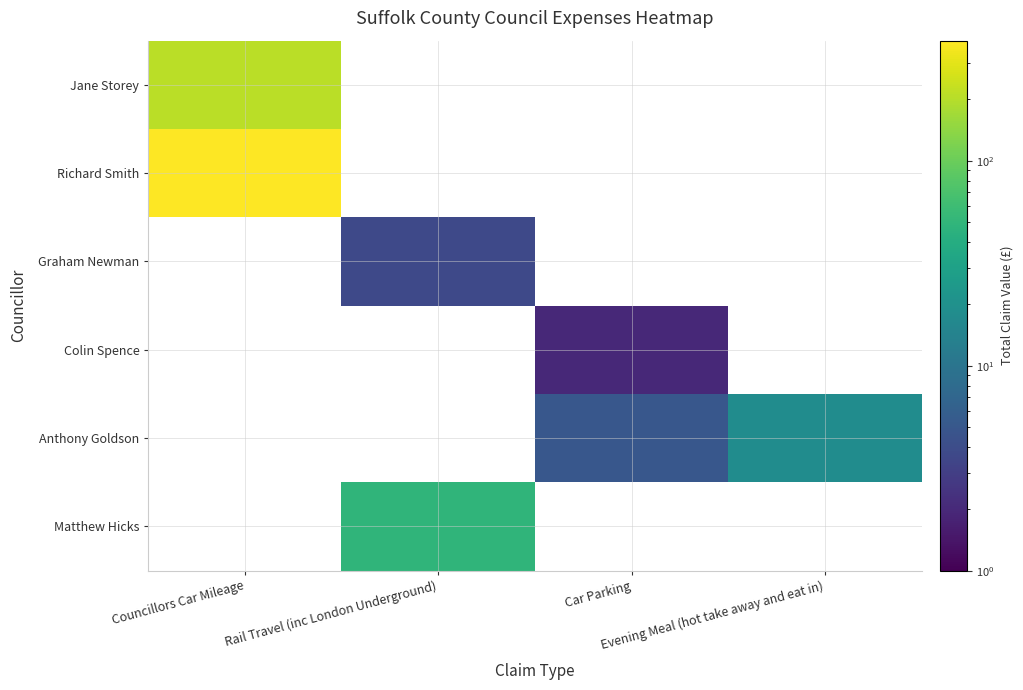

How many distinct data groups are displayed?

6